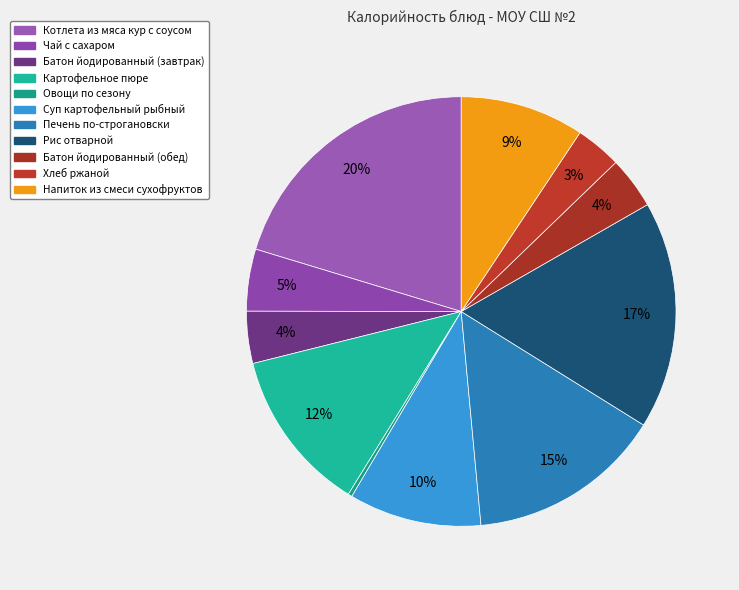

Is Чай с сахаром the majority of the pie?

No